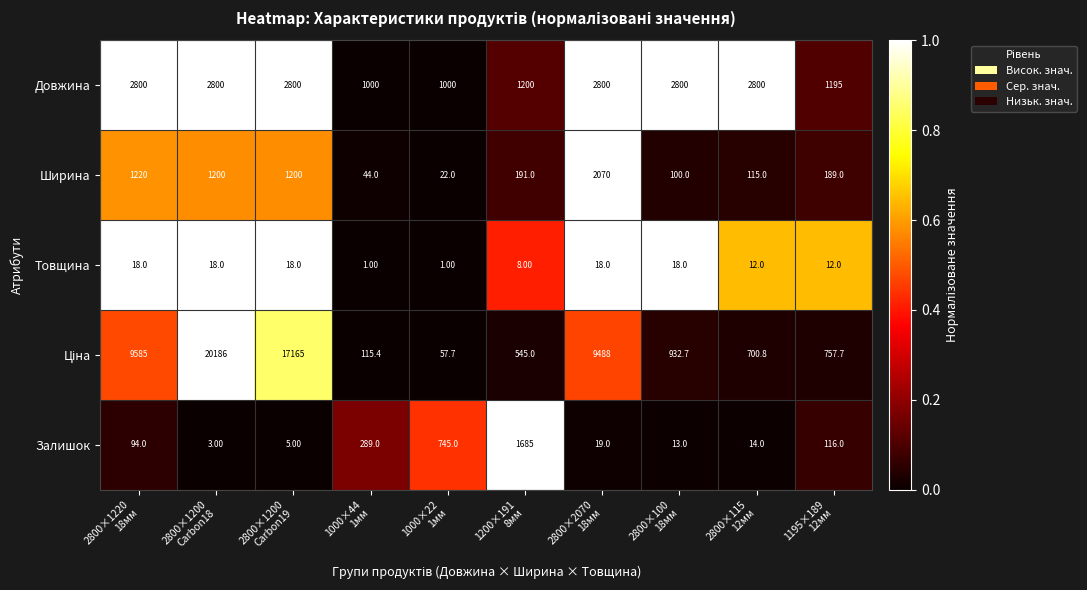

At how many categories does at least one series exceed 3289?

4